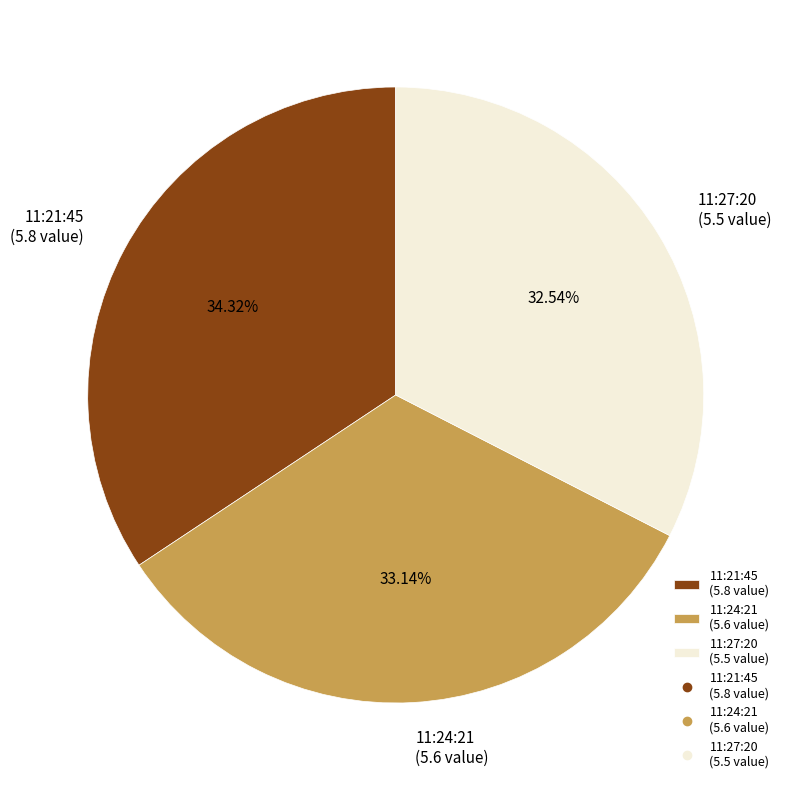

What is the ratio of the value at 11:21:45 (5.8 value) to the value at 11:24:21 (5.6 value)?

1.0